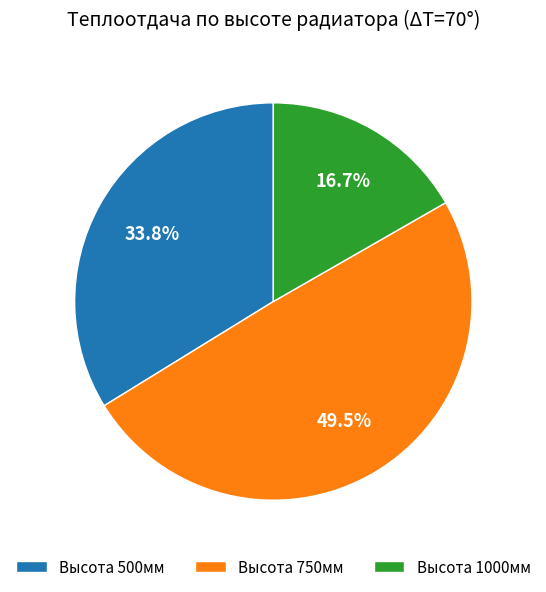

Between Высота 750мм and Высота 1000мм, which is larger?

Высота 750мм